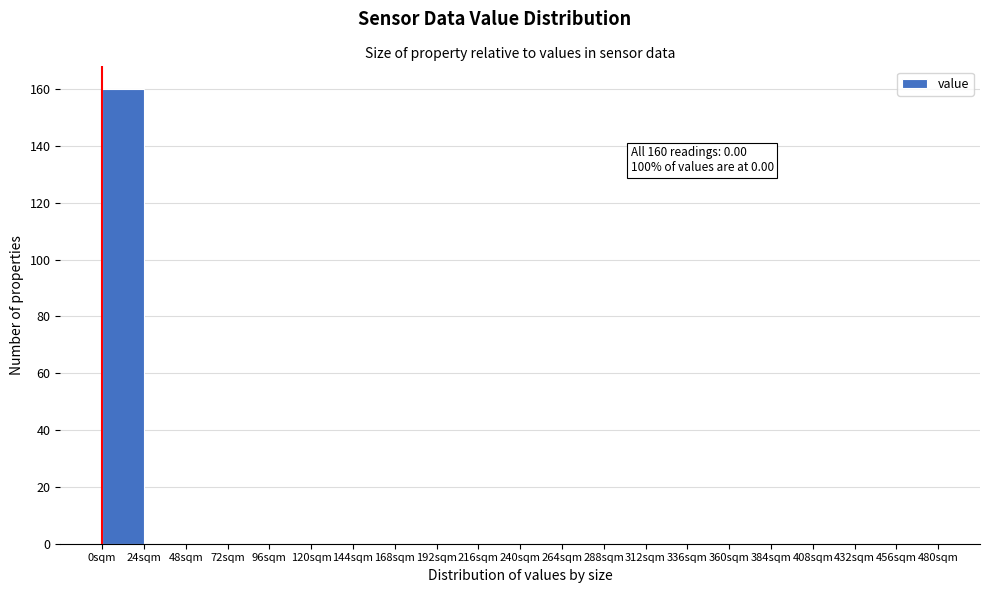

Which range on the x-axis has the tallest bar?

0 to 24